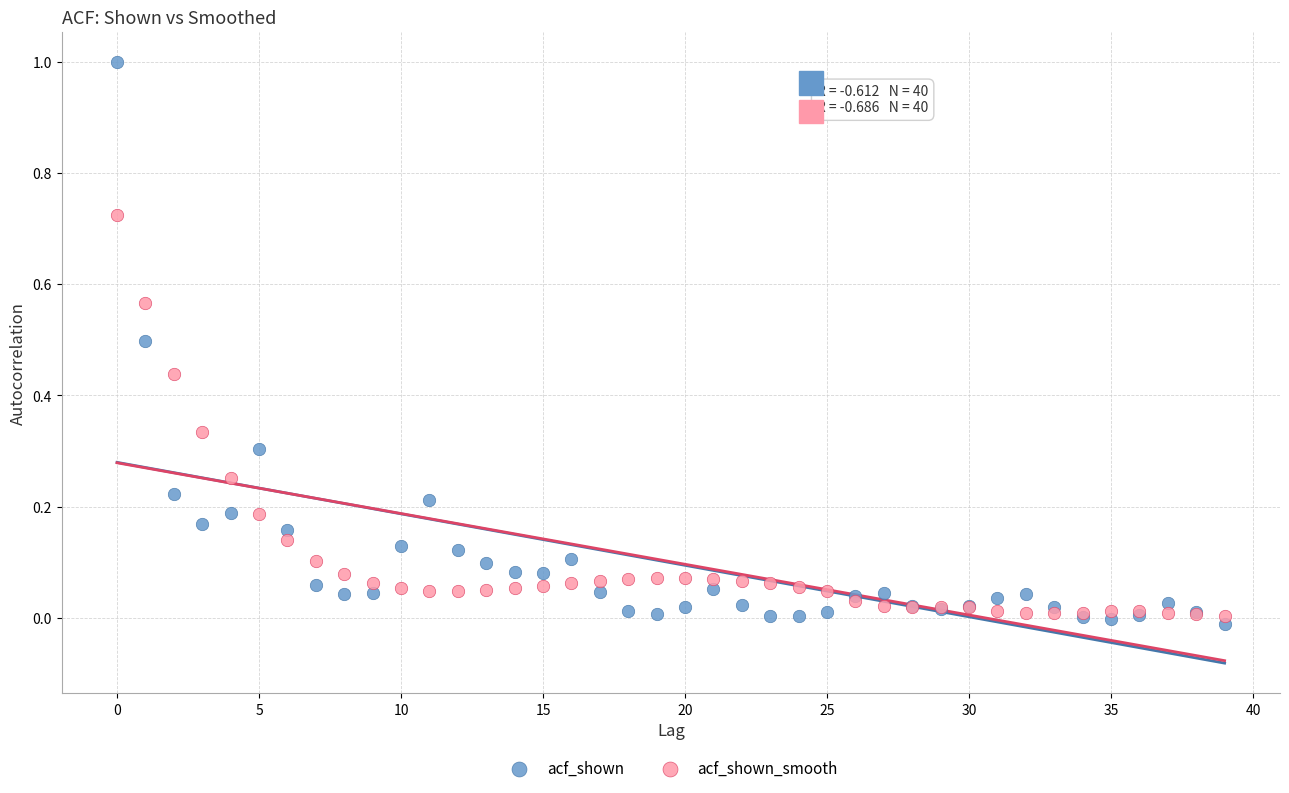

Which series has the widest spread of Y values?

acf_shown